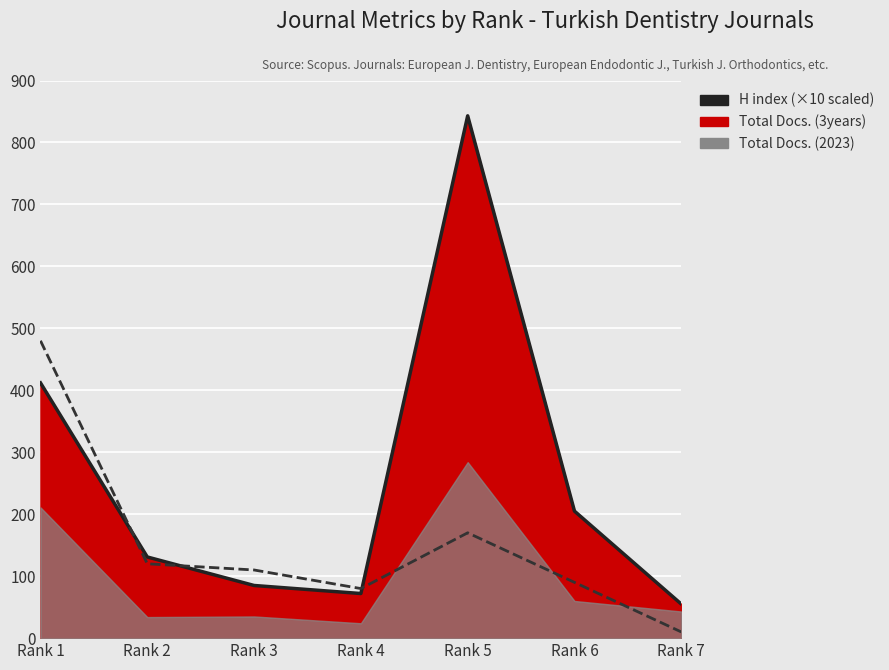

How many lines are shown in the chart?

2